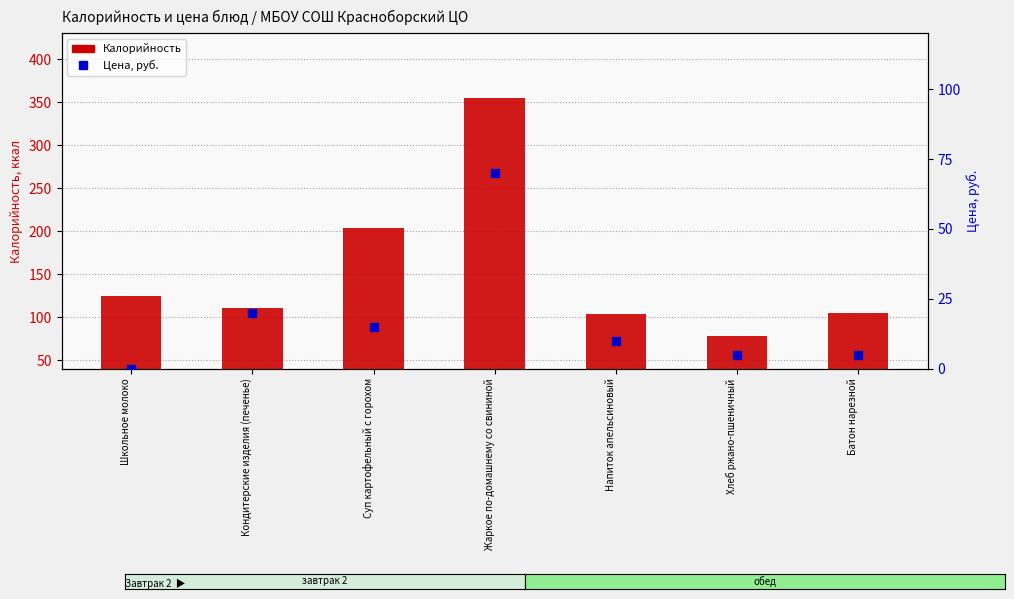

Reading left to right, list all the values displayed in this chart.

Калорийность: Школьное молоко=124	Кондитерские изделия (печенье)=111	Суп картофельный с горохом=203	Жаркое по-домашнему со свининой=355	Напиток апельсиновый=104	Хлеб ржано-пшеничный=78	Батон нарезной=105
Цена, руб.: Школьное молоко=0	Кондитерские изделия (печенье)=20	Суп картофельный с горохом=15	Жаркое по-домашнему со свининой=70	Напиток апельсиновый=10	Хлеб ржано-пшеничный=5	Батон нарезной=5